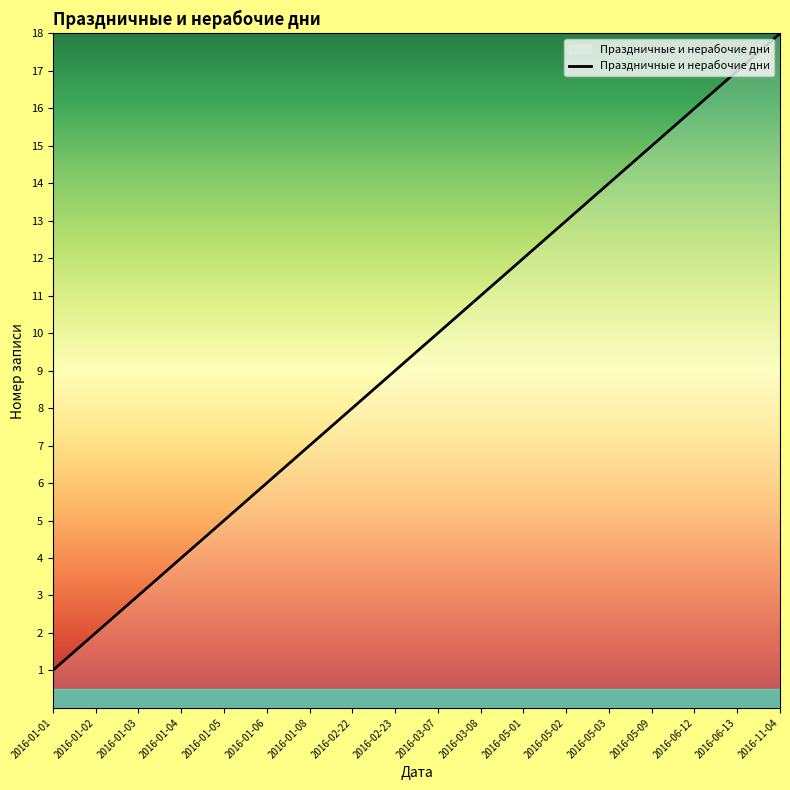

Rank the categories by value from lowest to highest.

2016-01-01, 2016-01-02, 2016-01-03, 2016-01-04, 2016-01-05, 2016-01-06, 2016-01-08, 2016-02-22, 2016-02-23, 2016-03-07, 2016-03-08, 2016-05-01, 2016-05-02, 2016-05-03, 2016-05-09, 2016-06-12, 2016-06-13, 2016-11-04